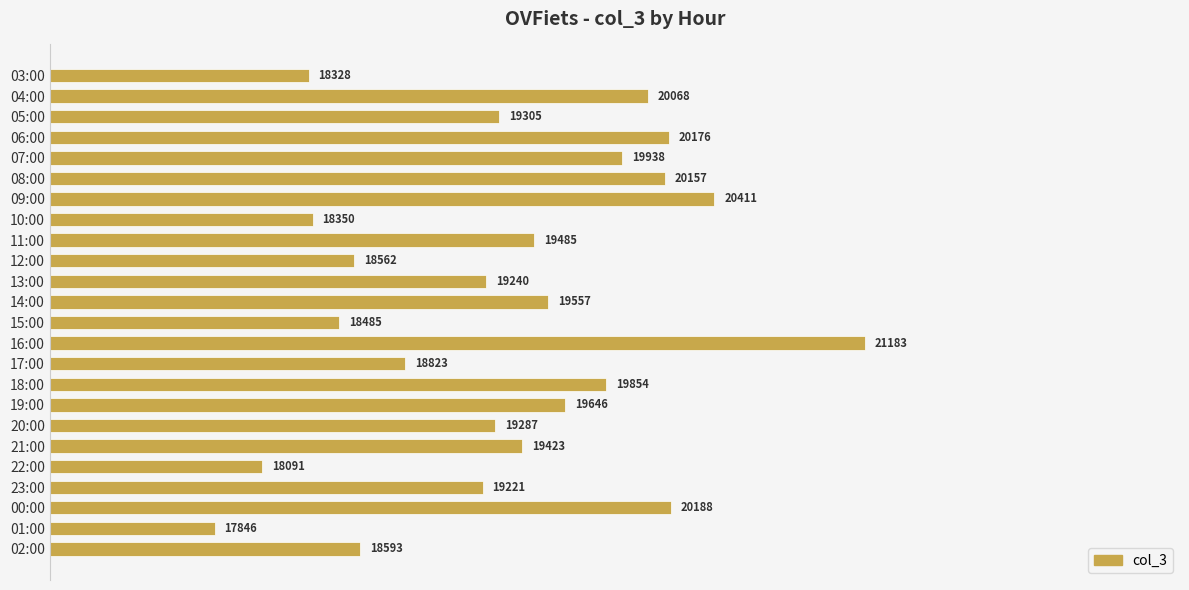

Rank the categories by value from highest to lowest.

16:00, 09:00, 00:00, 06:00, 08:00, 04:00, 07:00, 18:00, 19:00, 14:00, 11:00, 21:00, 05:00, 20:00, 13:00, 23:00, 17:00, 02:00, 12:00, 15:00, 10:00, 03:00, 22:00, 01:00